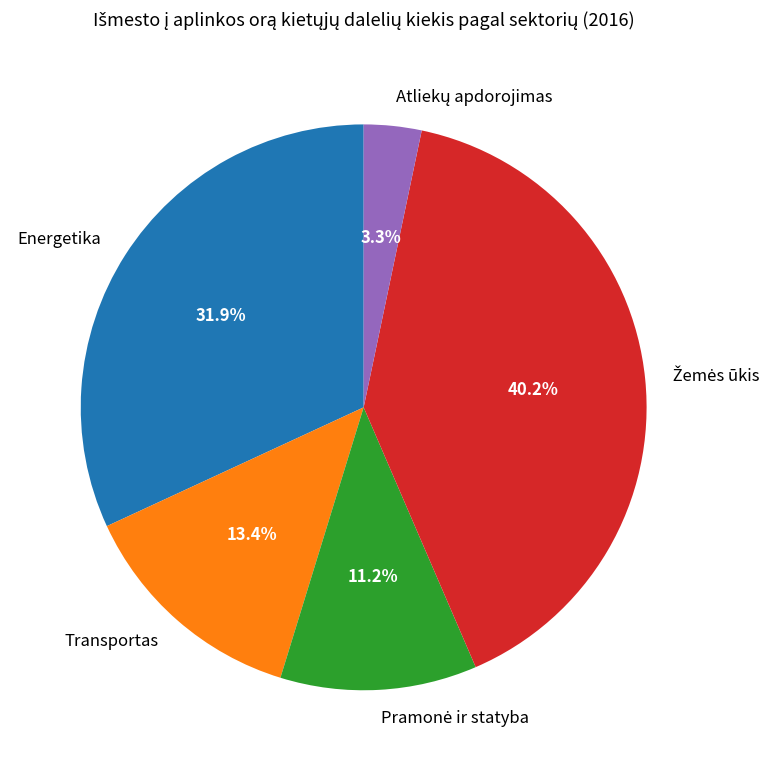

What is the ratio of the value at Energetika to the value at Transportas?

2.4